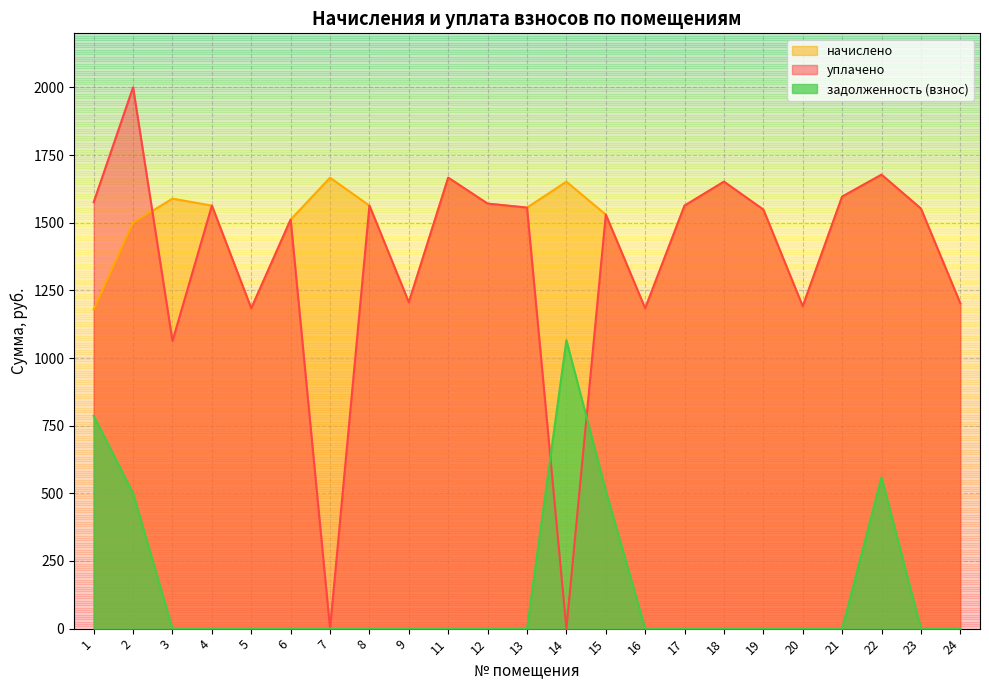

At which label does задолженность (взнос) reach its peak?

14